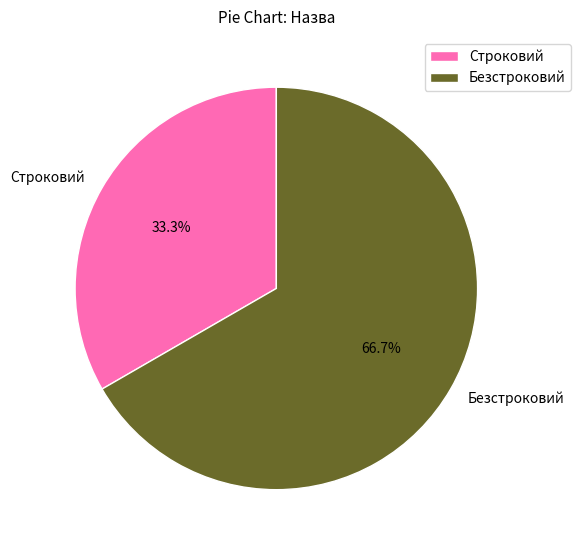

The Строковий slice represents 33% of the pie. True or false?

True